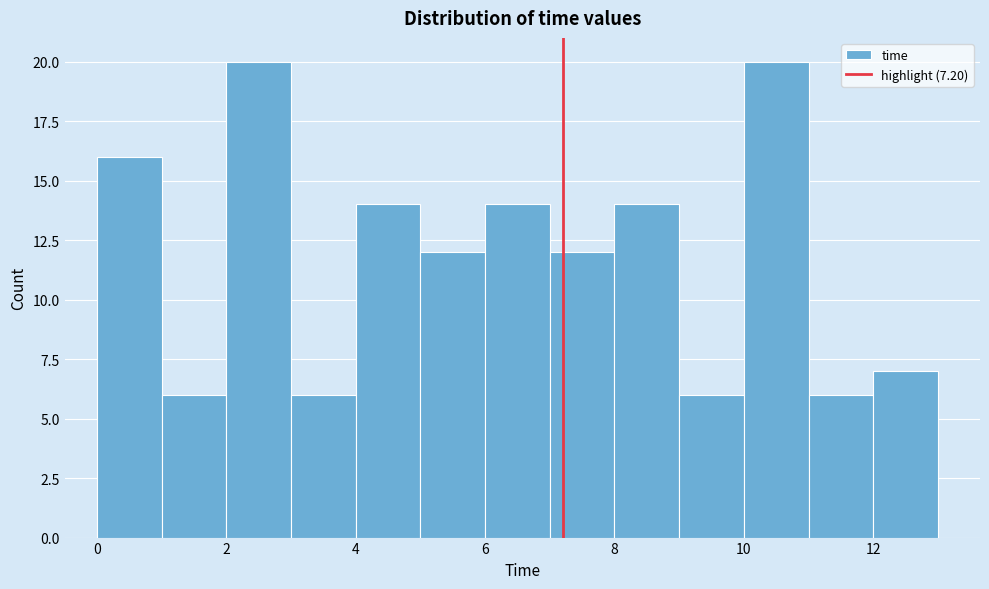

How tall is the bar that spans 5 to 6 on the x-axis? The values are not printed on the chart, so give them approximately, as read against the axis.

12